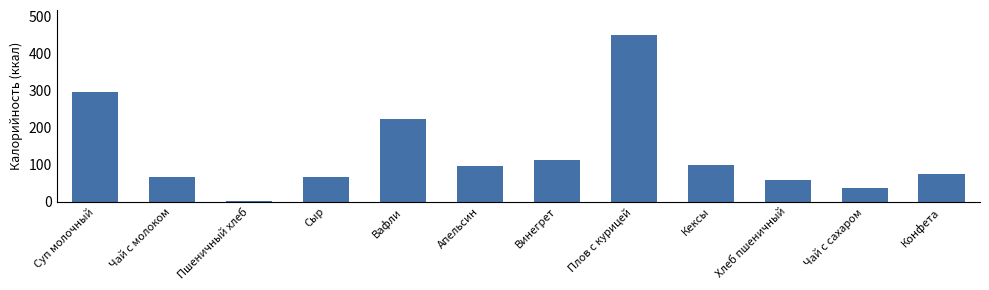

What is the sum of the values at Чай с молоком and Конфета?

142